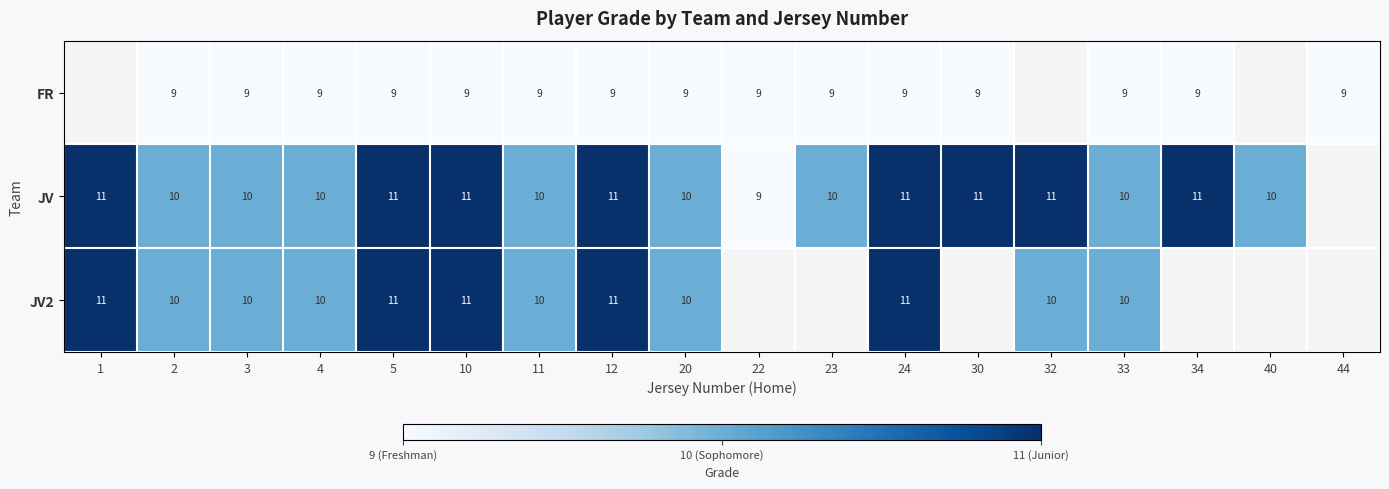

The JV series shows 4.9 at 40. True or false?

False